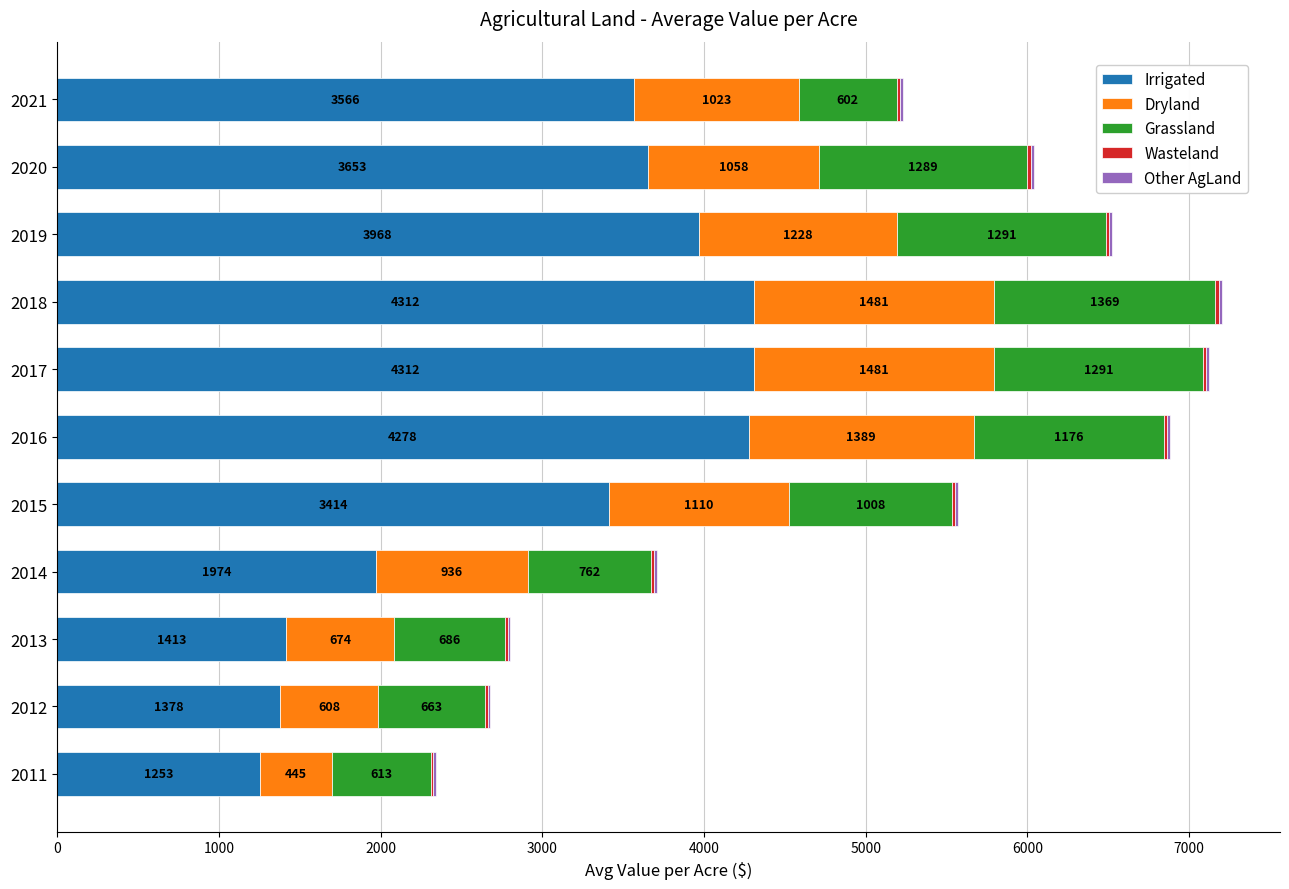

At which category is the sum across all series the highest?

2018